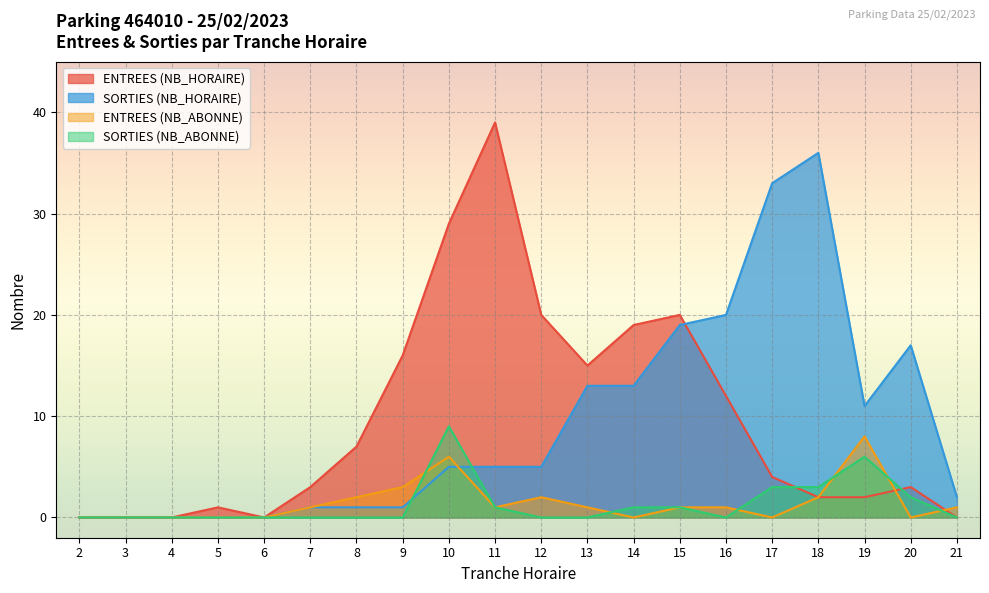

Which series changed the most between 7 and 13?

ENTREES (NB_HORAIRE)